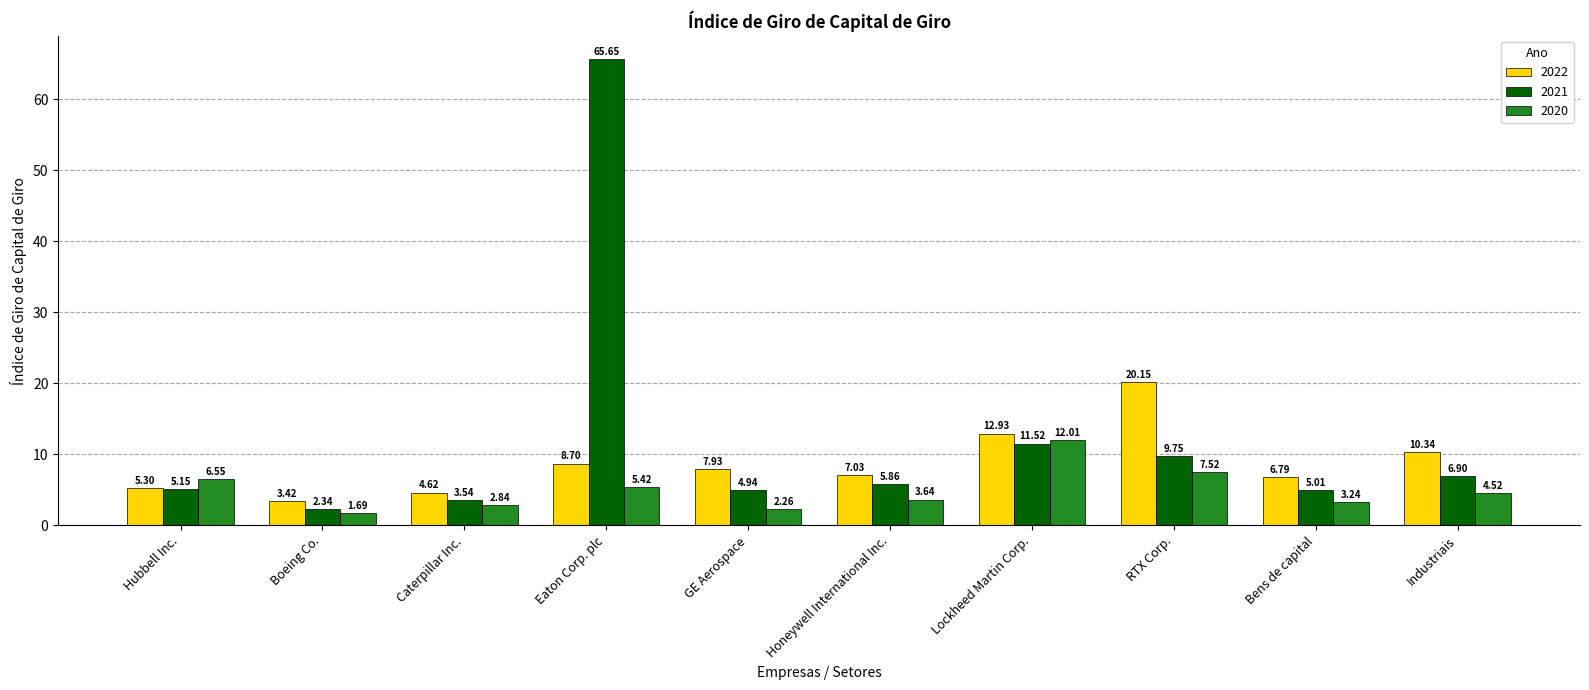

At which category does the chart reach its peak across all series?

Eaton Corp. plc